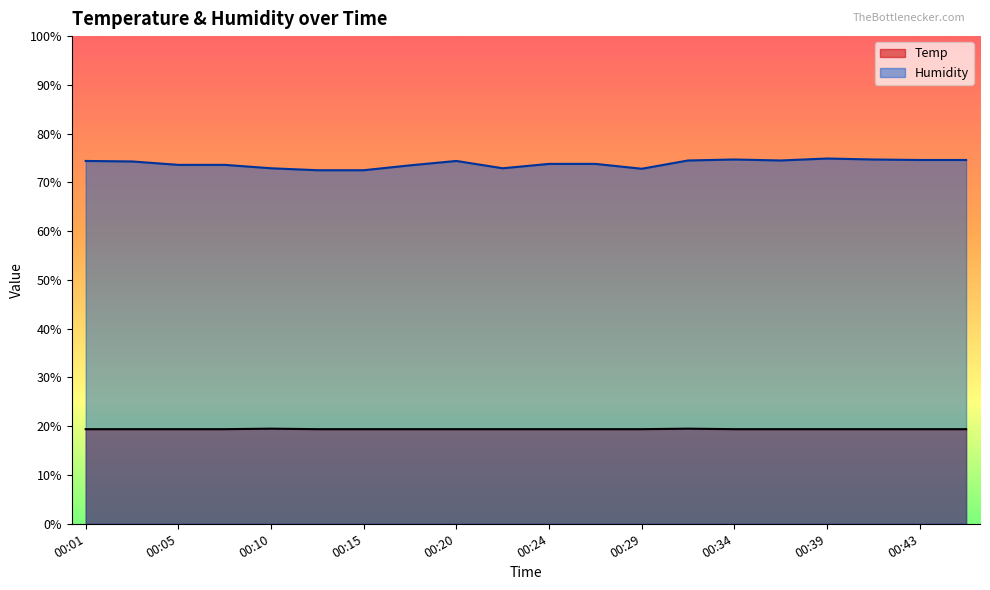

True or false: Temp and Humidity cross at least once.

False